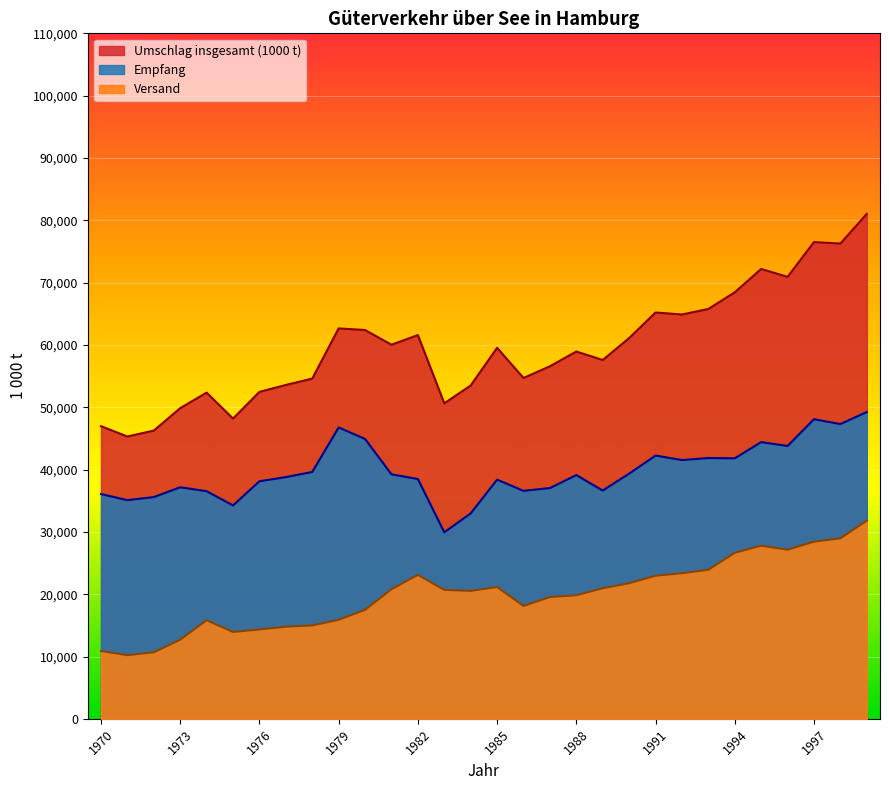

True or false: Versand has more than 2 interior local peaks.

True